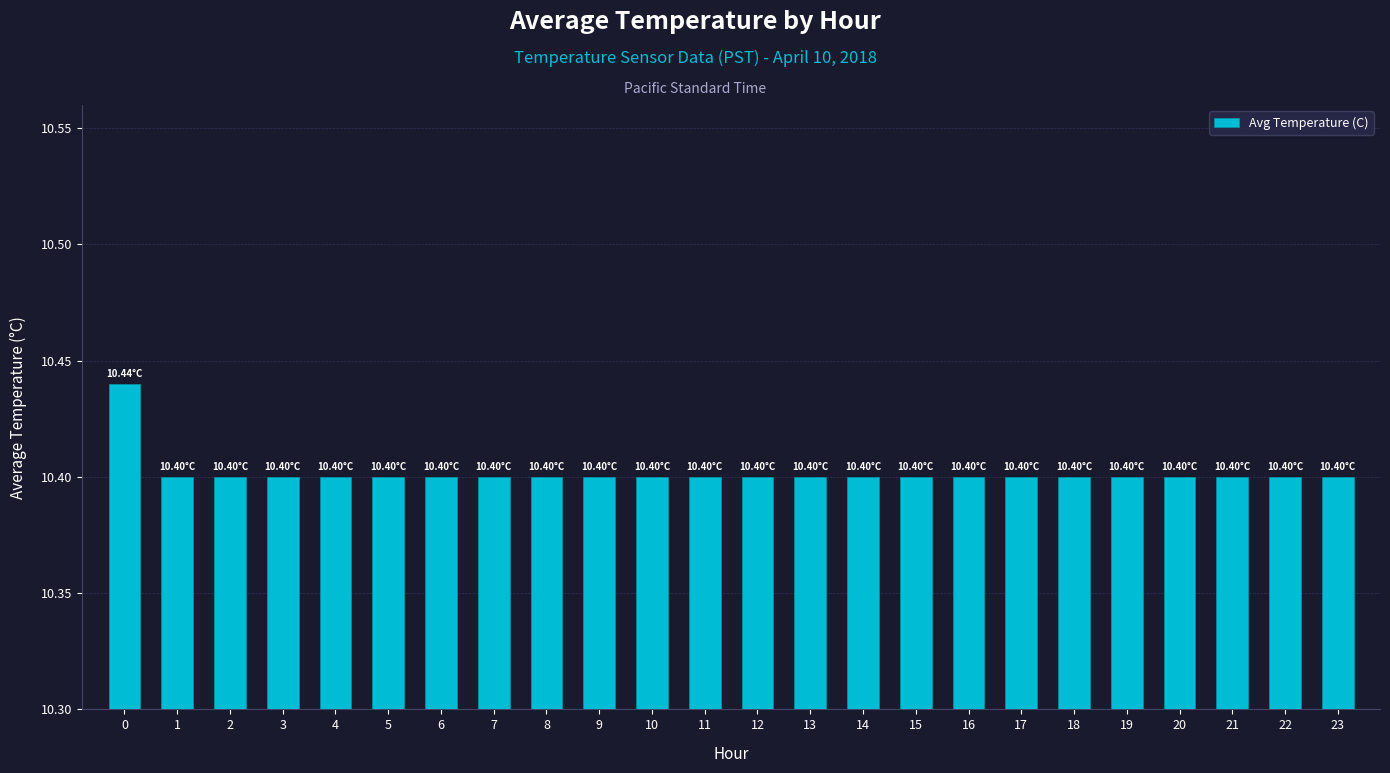

What is the ratio of the value at 22 to the value at 4?

1.0